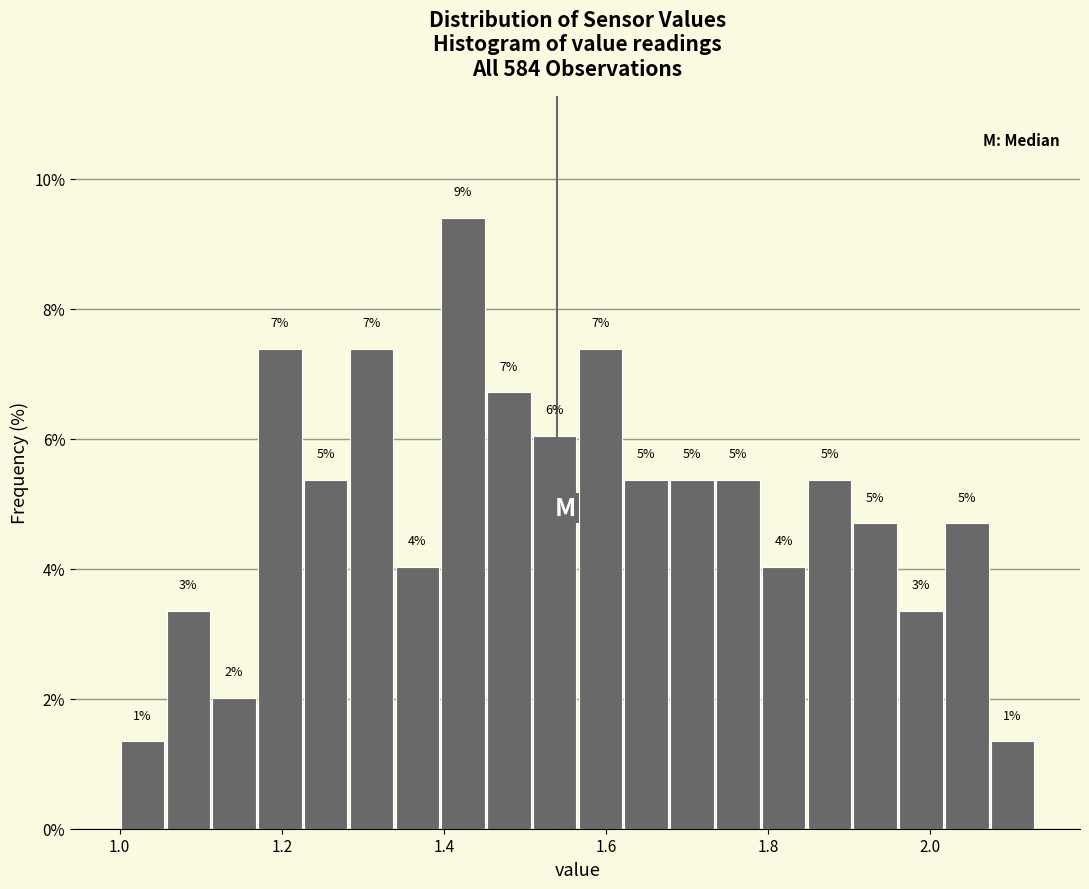

Around what value on the x-axis is the tallest bar? Give the approximate position of its centre, as read against the axis.

1.42